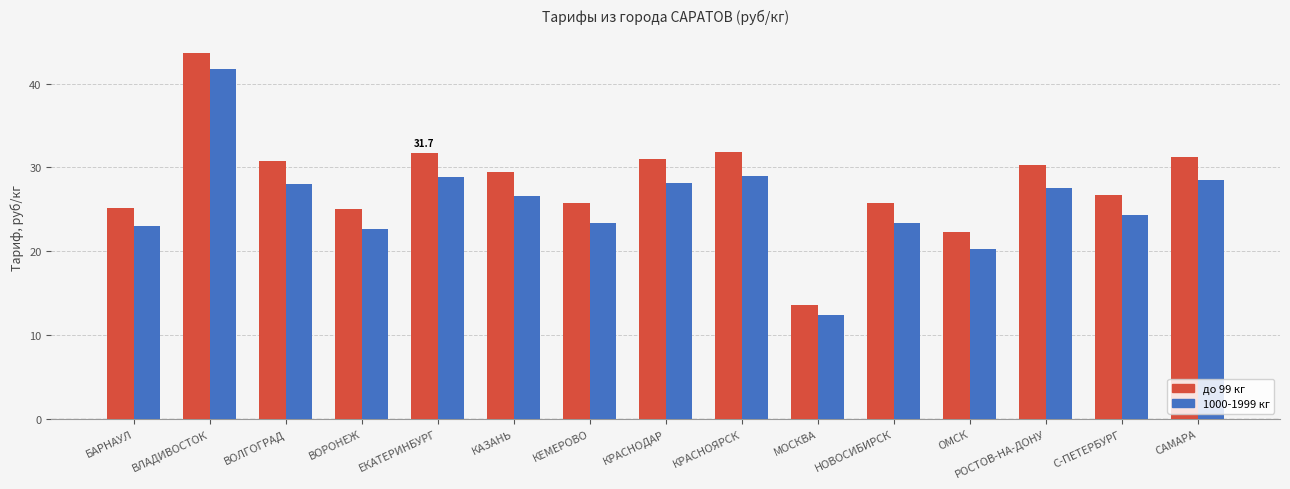

Is it true that 1000-1999 кг equals 16.9 at РОСТОВ-НА-ДОНУ?

False